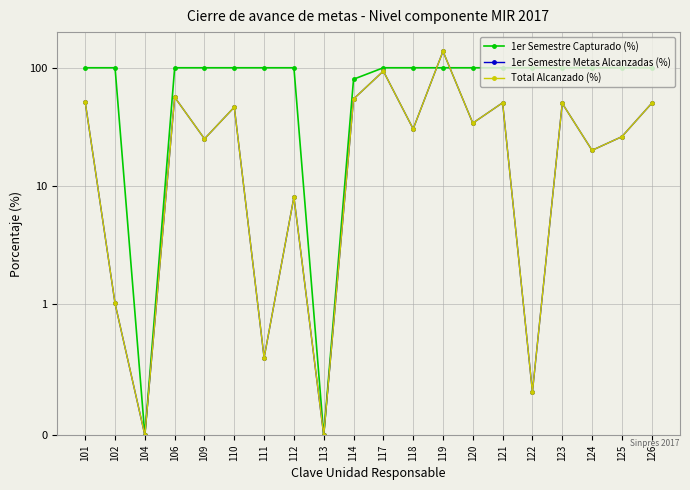

Where is 1er Semestre Capturado (%) nearest to the value 50?

114